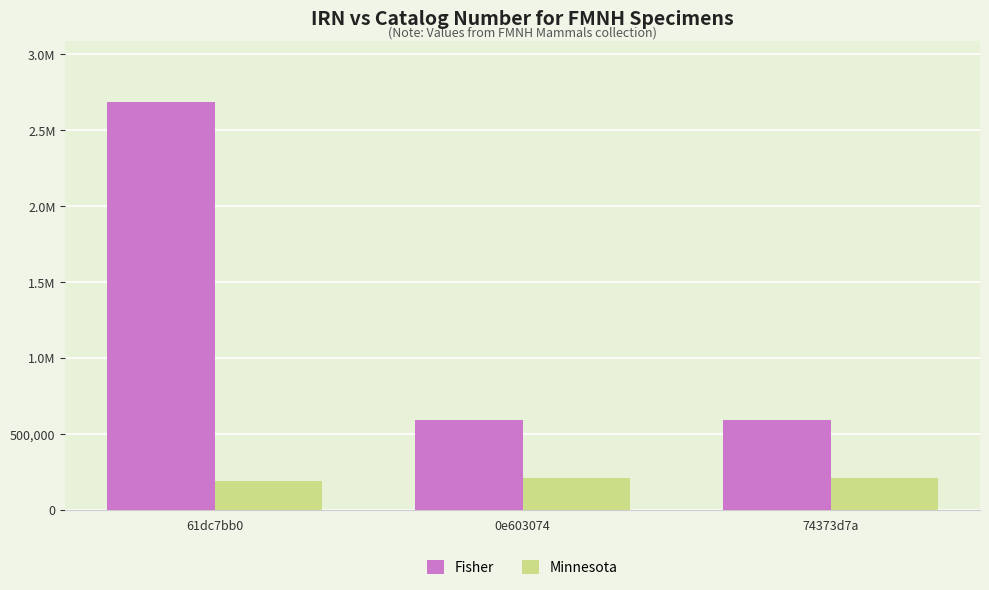

The Fisher series shows 591951 at 74373d7a. True or false?

True